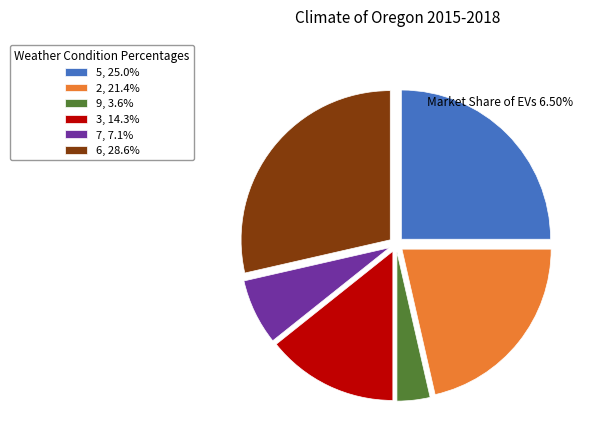

What is the ratio of the value at 5, 25.0% to the value at 7, 7.1%?

3.5